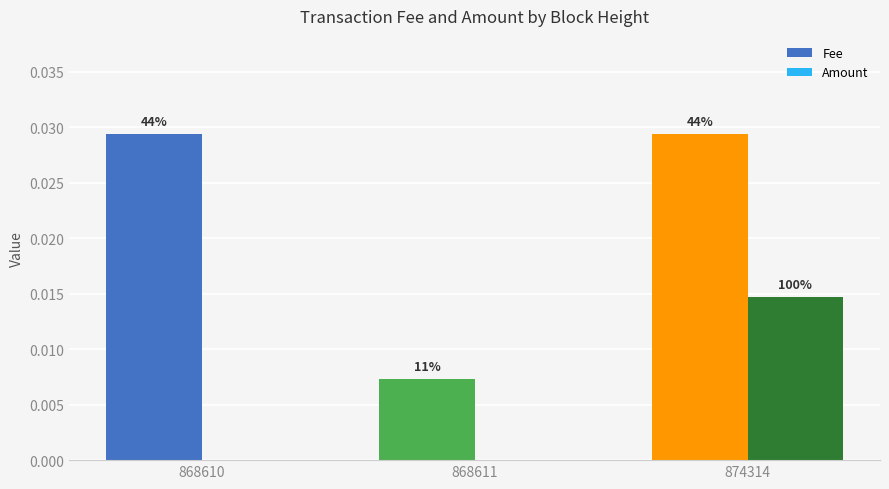

Reading right to left, transcribe all the data shown in this chart.

Fee: 874314=0.0	868611=0.0	868610=0.0
Amount: 874314=0.0	868611=0.0	868610=0.0